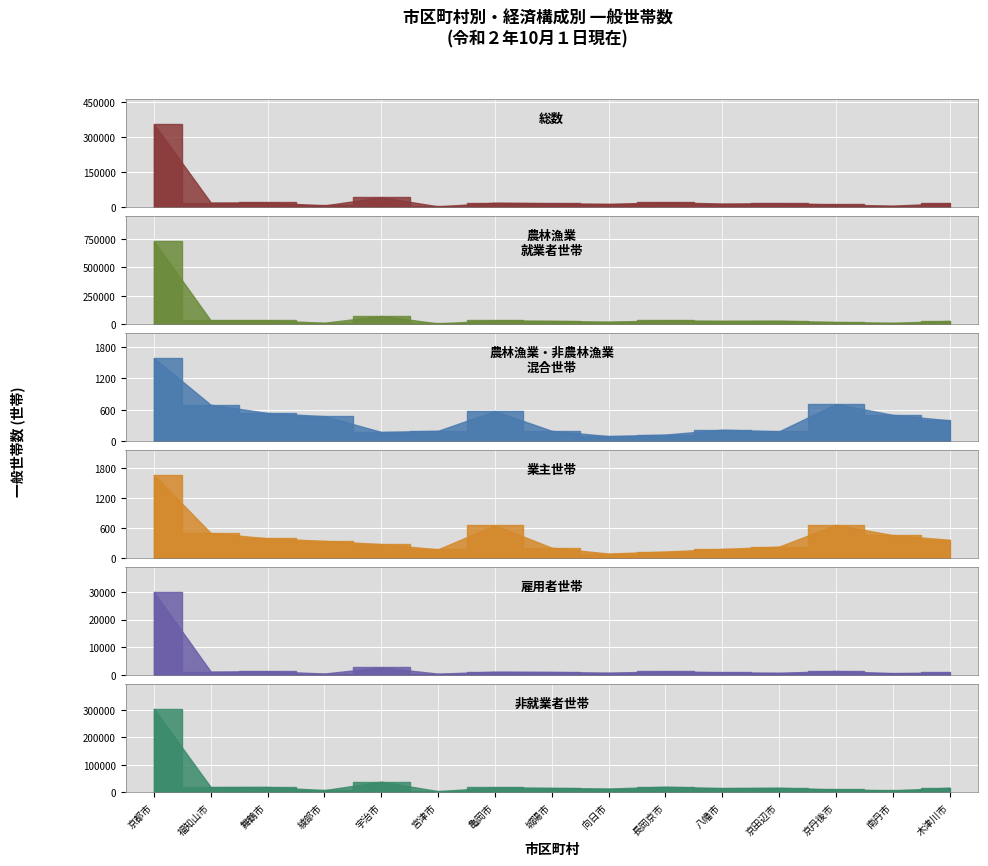

Is it true that 総数 equals 7270 at 宮津市?

True